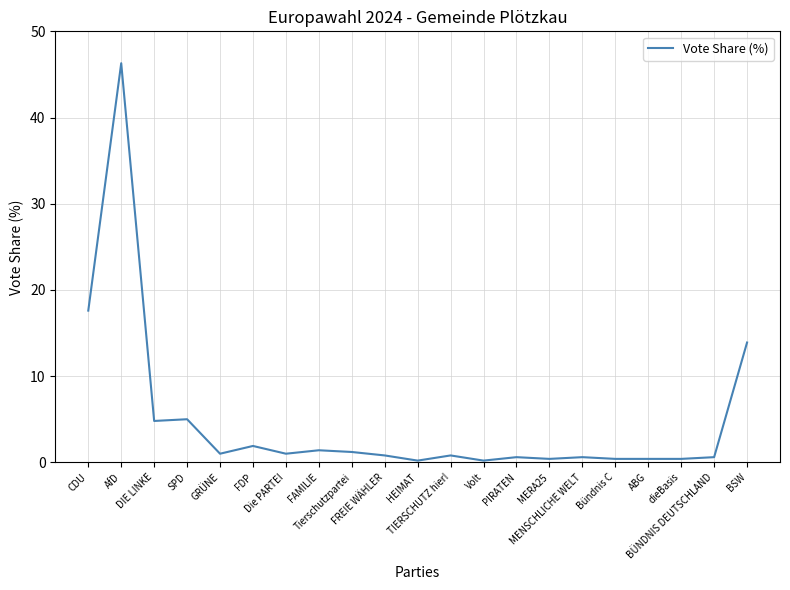

What is the greatest value displayed?

46.3